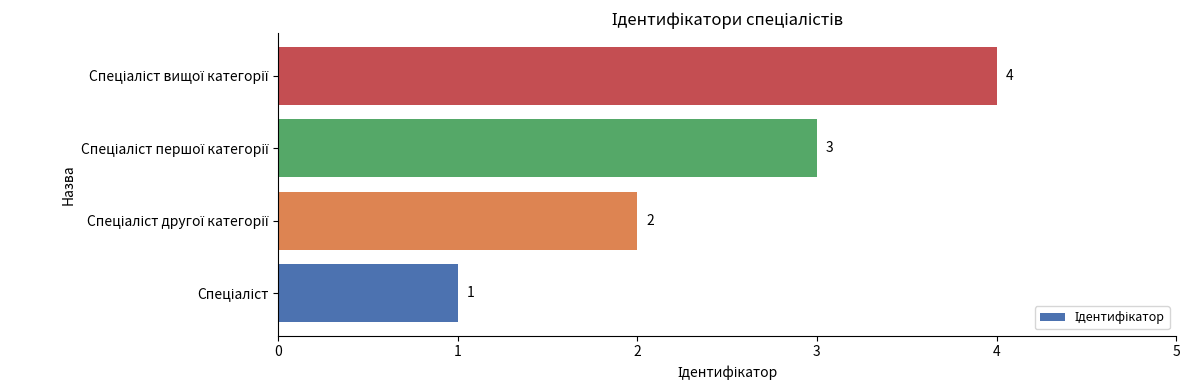

What is the difference between the second highest and minimum values?

2